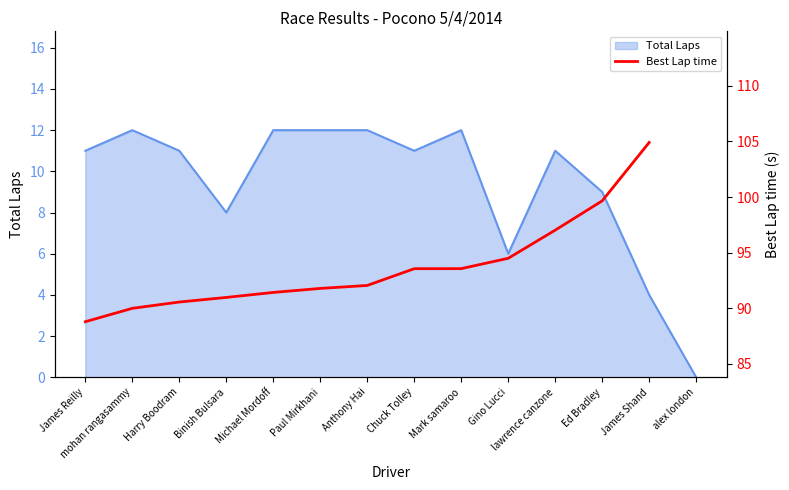

What position from the left is James Shand?

13